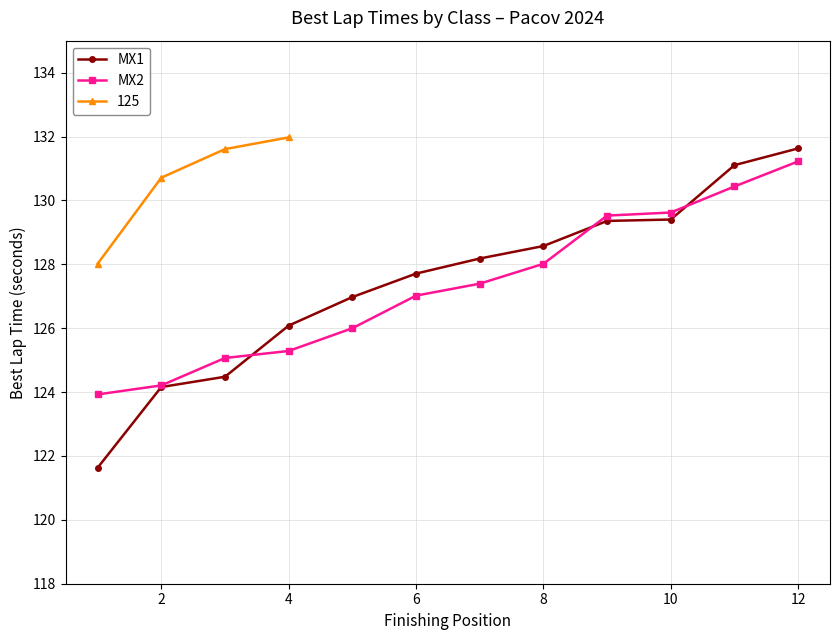

True or false: MX1 has a value of 128.6 at 8.

True